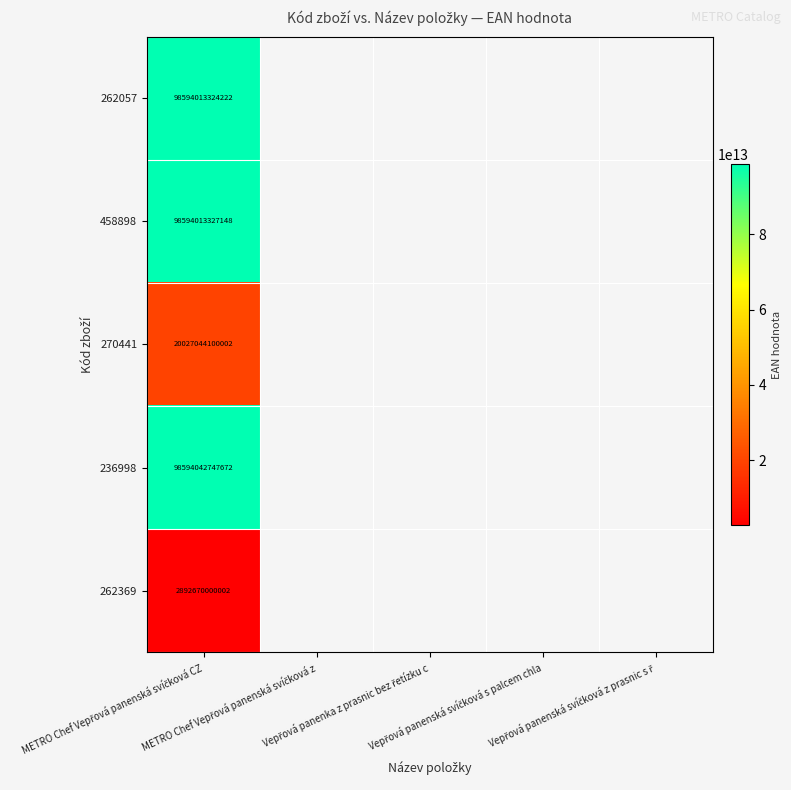

How many distinct data groups are displayed?

5